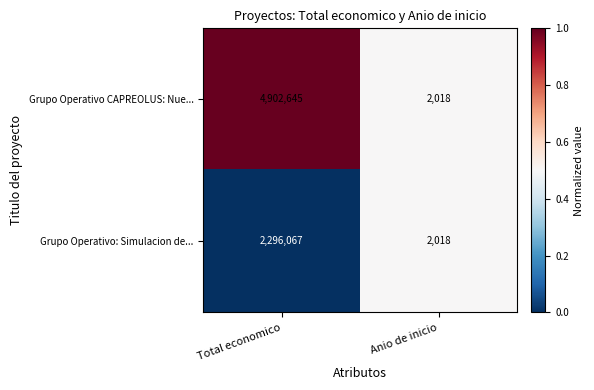

What value does the Grupo Operativo CAPREOLUS: Nue... series have at Anio de inicio?

2018